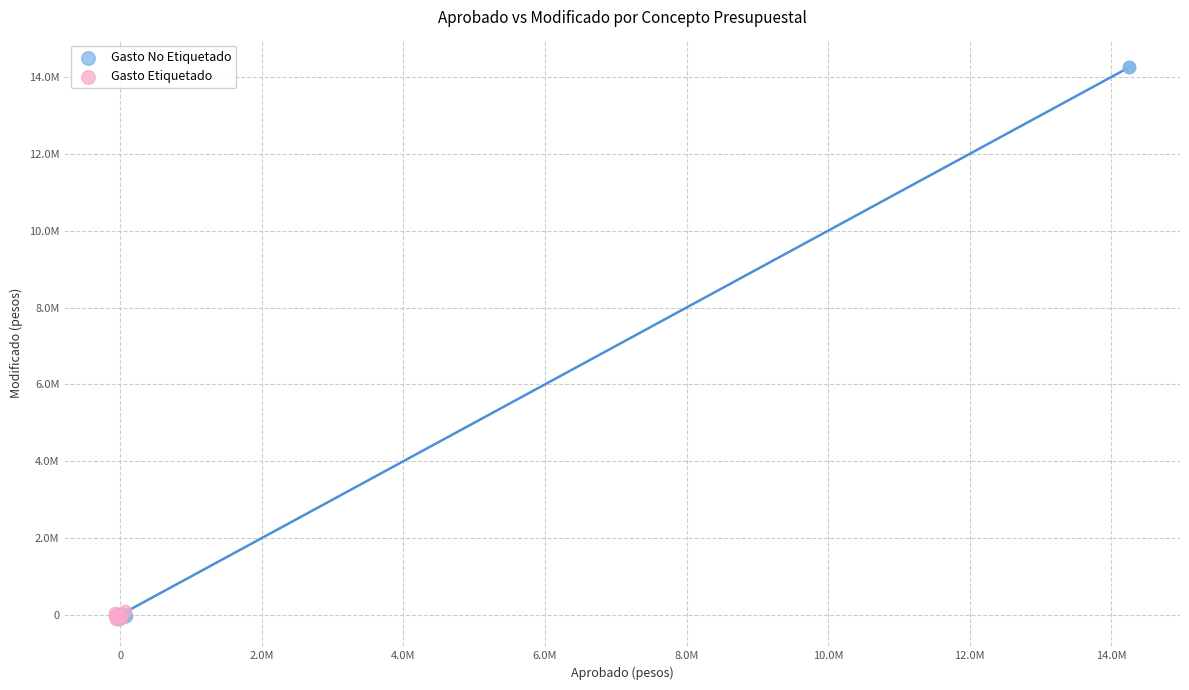

Which series contains the highest Y value?

Gasto No Etiquetado